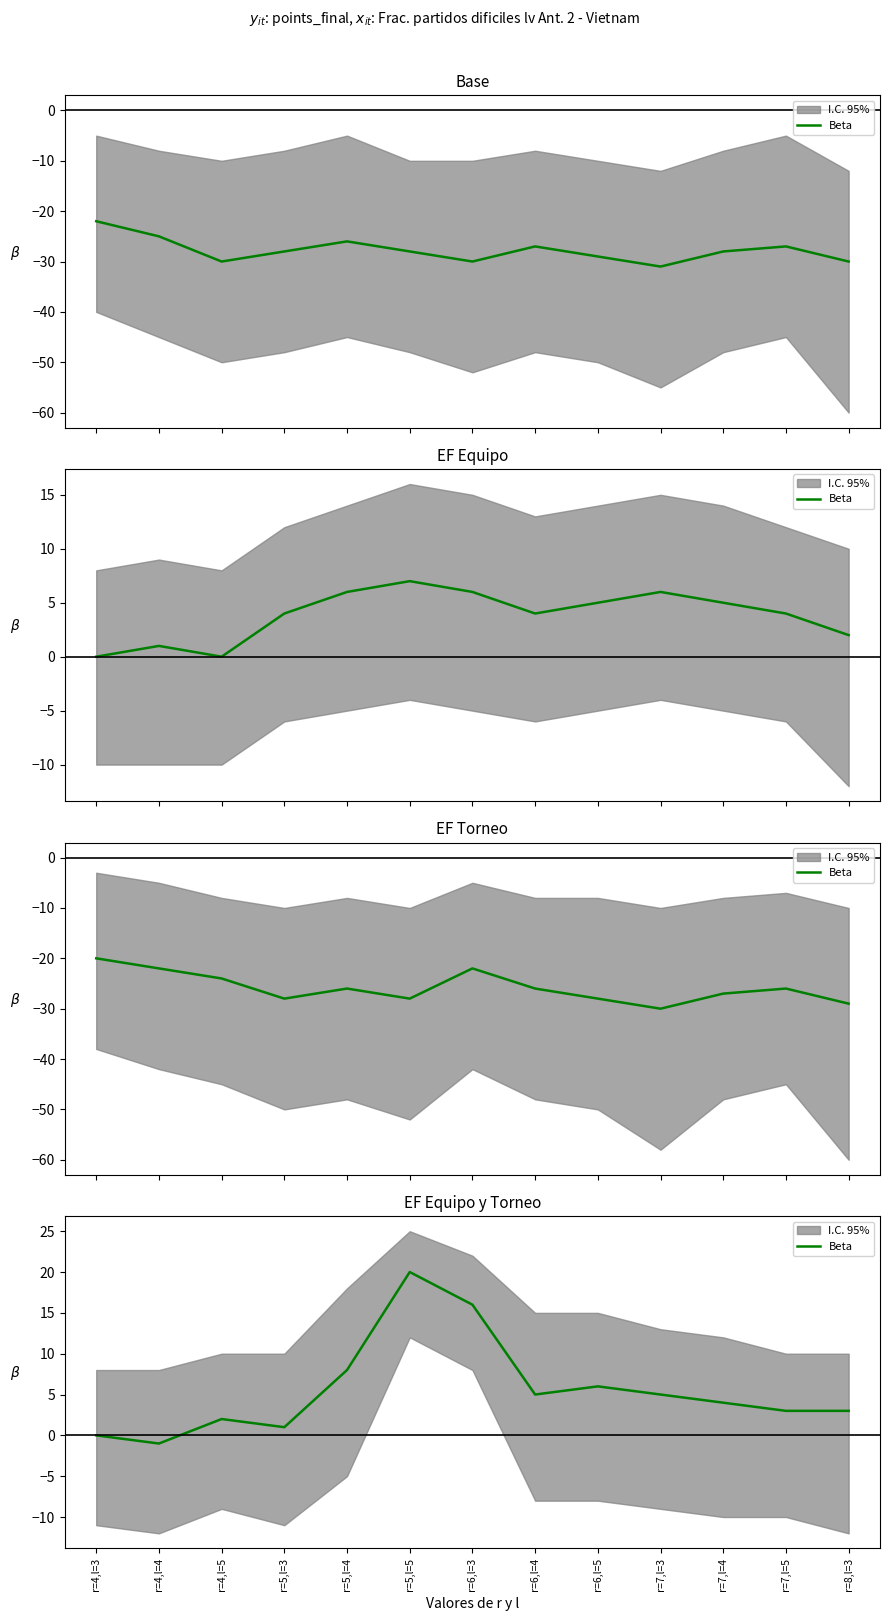

What is the label of the 9th point from the left?

r=6,l=5